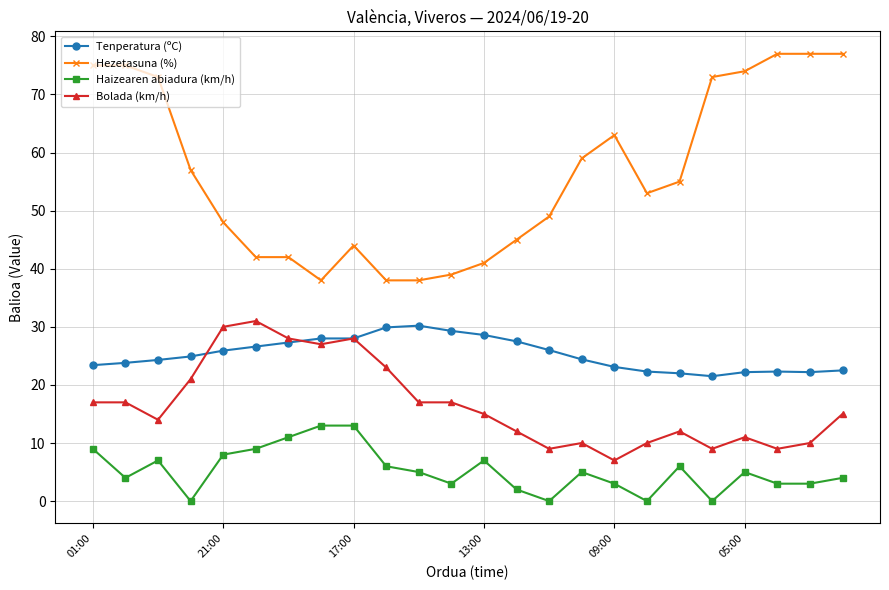

What is the value of the Haizearen abiadura (km/h) point at the 6th from the left?

9.0